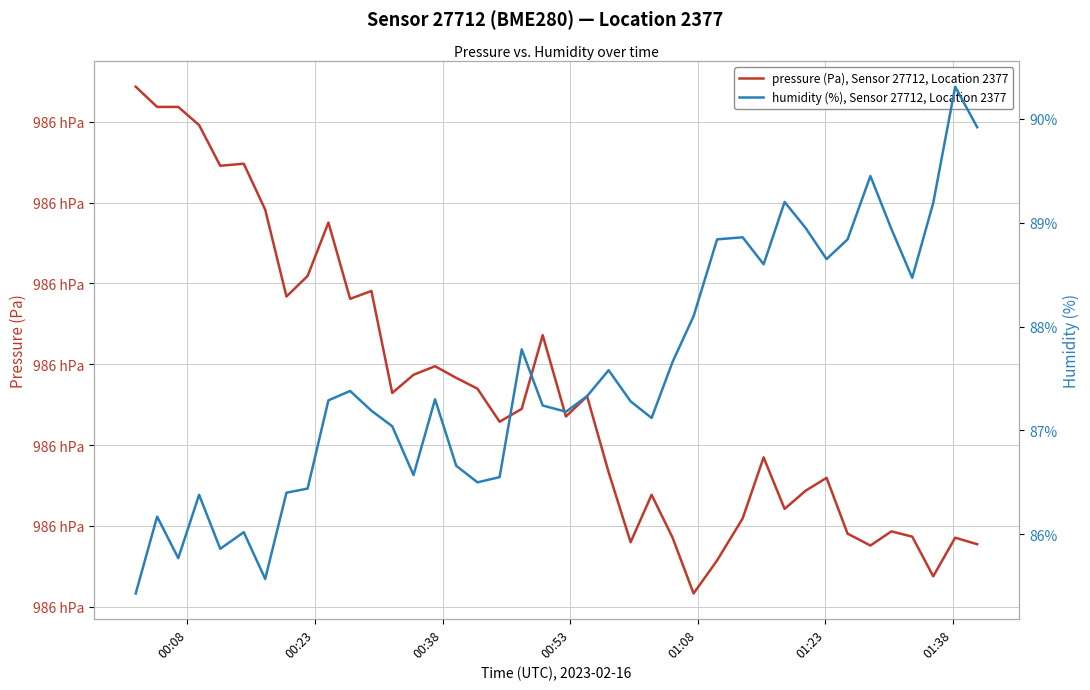

Reading left to right, what are all the values shown in this chart?

pressure (Pa), Sensor 27712, Location 2377: 98654.3	98651.8	98651.8	98649.6	98644.6	98644.8	98639.1	98628.4	98630.9	98637.5	98628.1	98629.1	98616.4	98618.7	98619.8	98618.3	98617.0	98612.9	98614.5	98623.6	98613.5	98616.0	98606.6	98598.0	98603.8	98598.5	98591.6	98595.7	98600.9	98608.5	98602.1	98604.3	98605.9	98599.0	98597.6	98599.3	98598.7	98593.8	98598.5	98597.7
humidity (%), Sensor 27712, Location 2377: 85.4	86.2	85.8	86.4	85.9	86.0	85.6	86.4	86.4	87.3	87.4	87.2	87.0	86.6	87.3	86.7	86.5	86.5	87.8	87.2	87.2	87.3	87.6	87.3	87.1	87.7	88.1	88.8	88.9	88.6	89.2	89.0	88.7	88.8	89.5	88.9	88.5	89.2	90.3	89.9